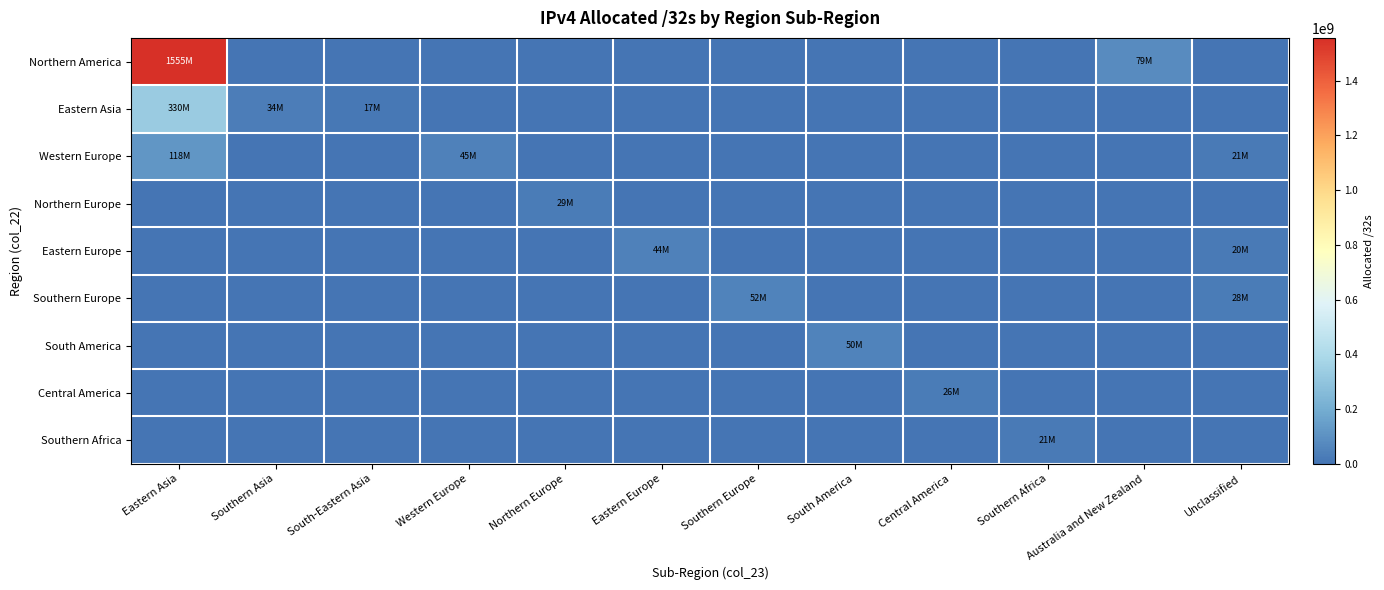

What is the difference between the highest and lowest values at South America?

50660864